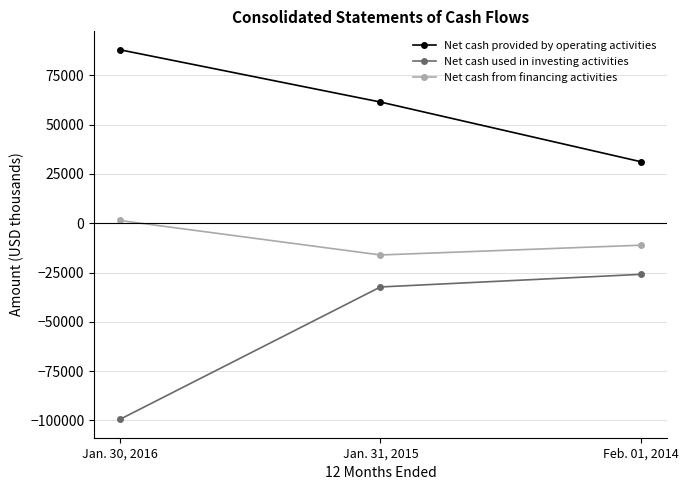

Rank the series by their maximum value, from lowest to highest.

Net cash used in investing activities, Net cash from financing activities, Net cash provided by operating activities